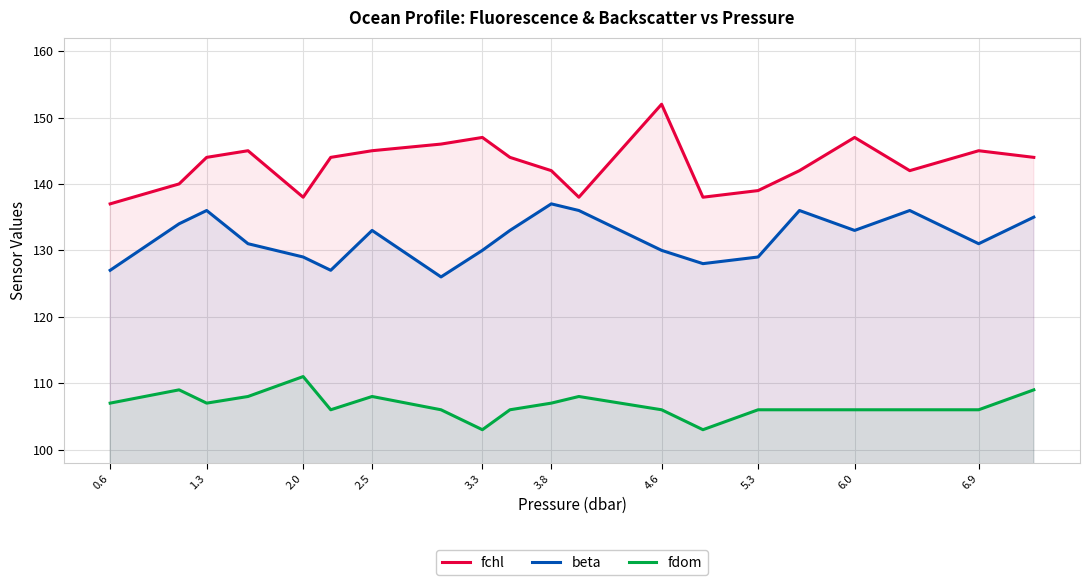

What is the difference between the fdom values at 6.9 and 4.6?

0